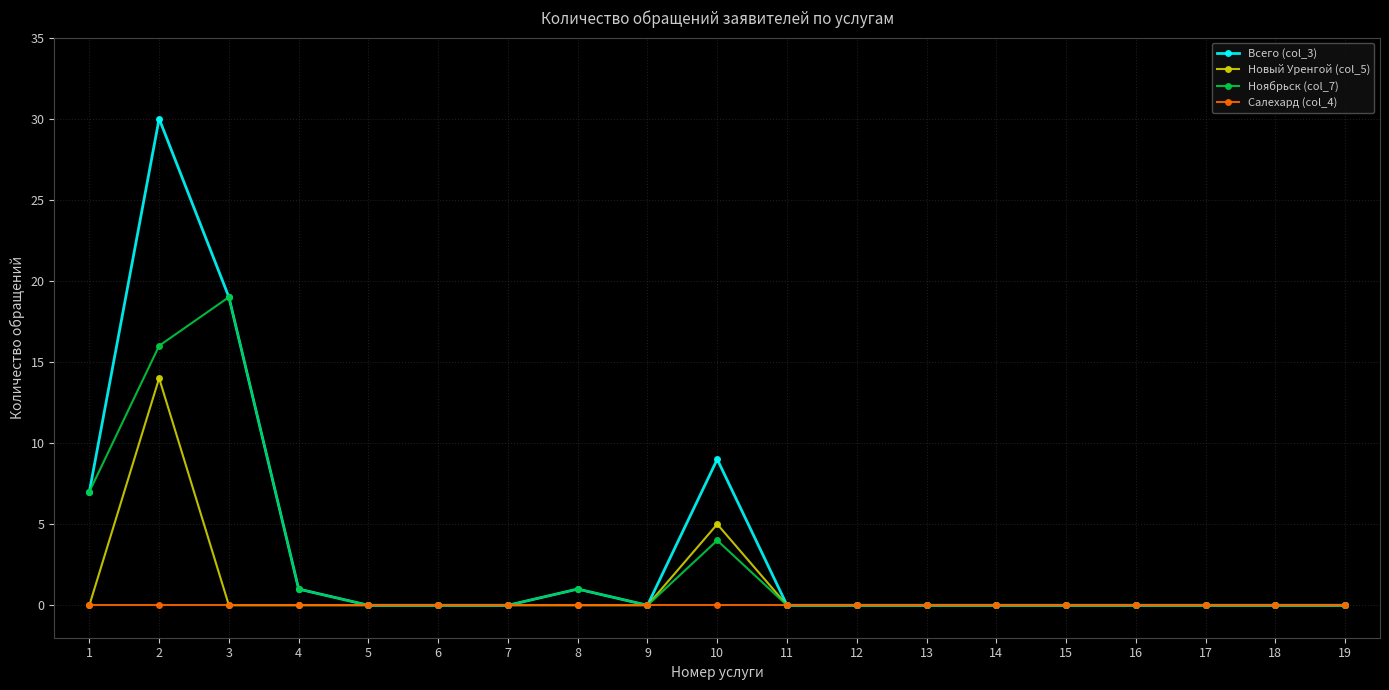

At which category is the sum across all series the highest?

2